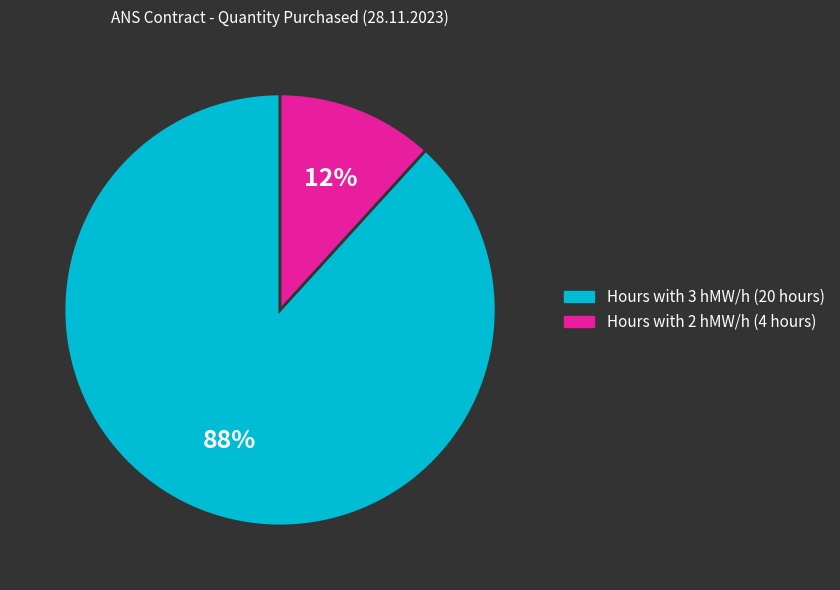

Does any single category account for the majority?

Yes